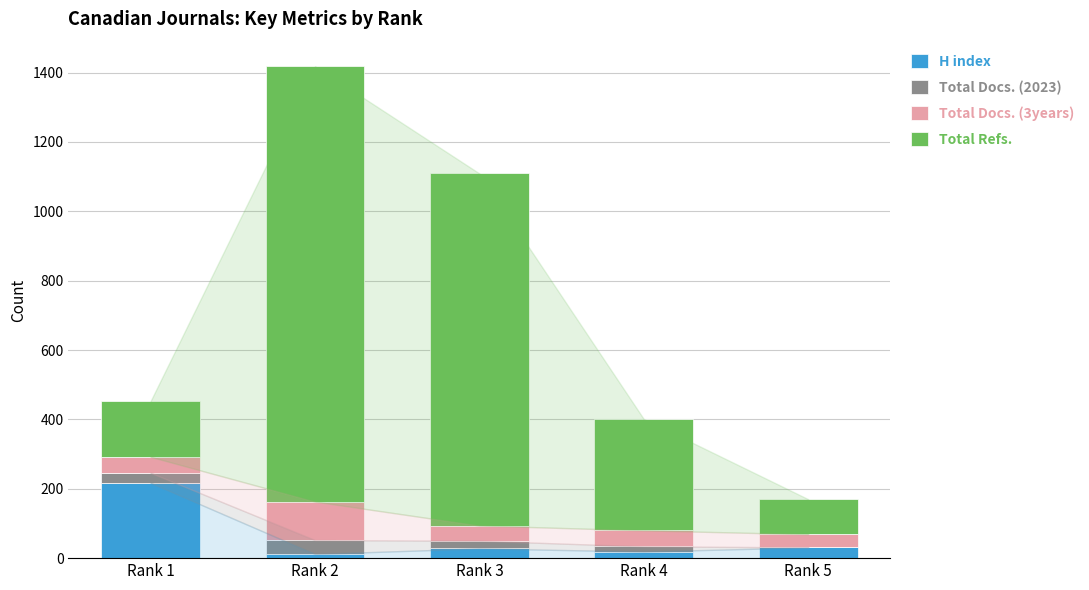

Which category has the highest value in the H index series?

Rank 1